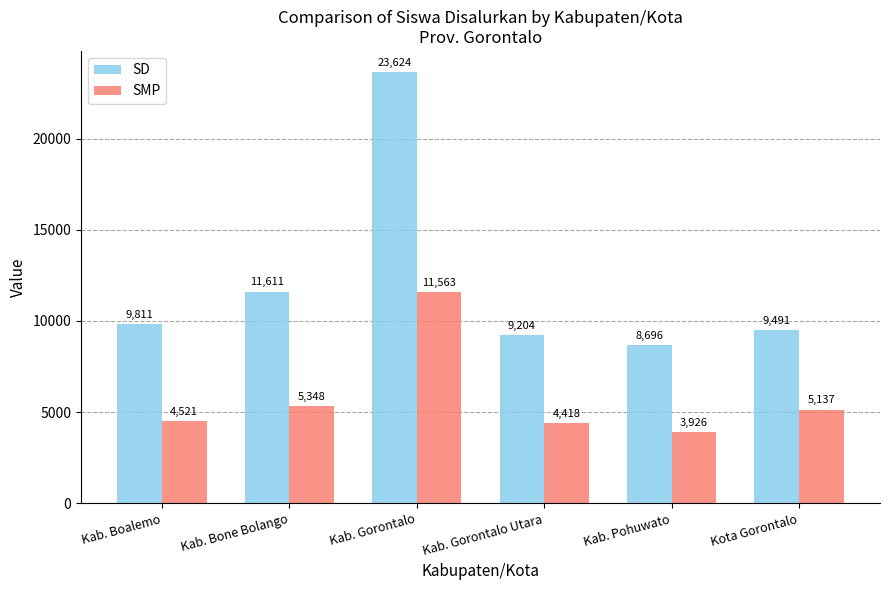

What value does the SMP series have at Kab. Boalemo, to the nearest 10?

4520